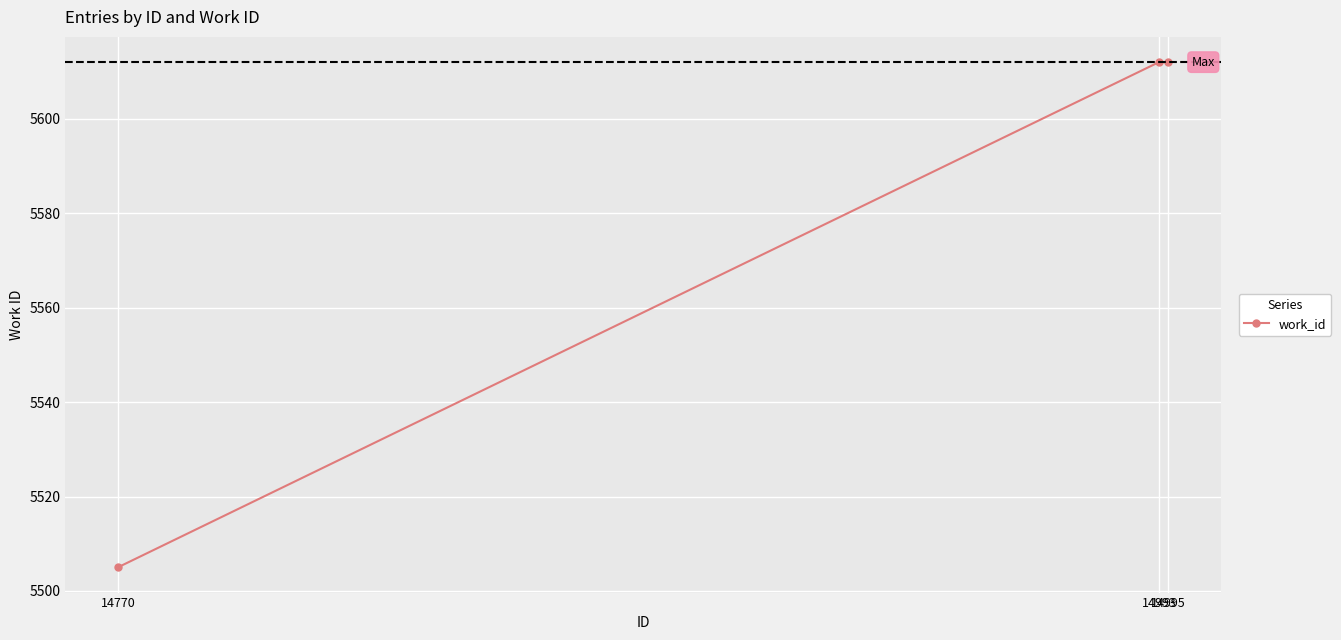

What is the sum of all values?

16729